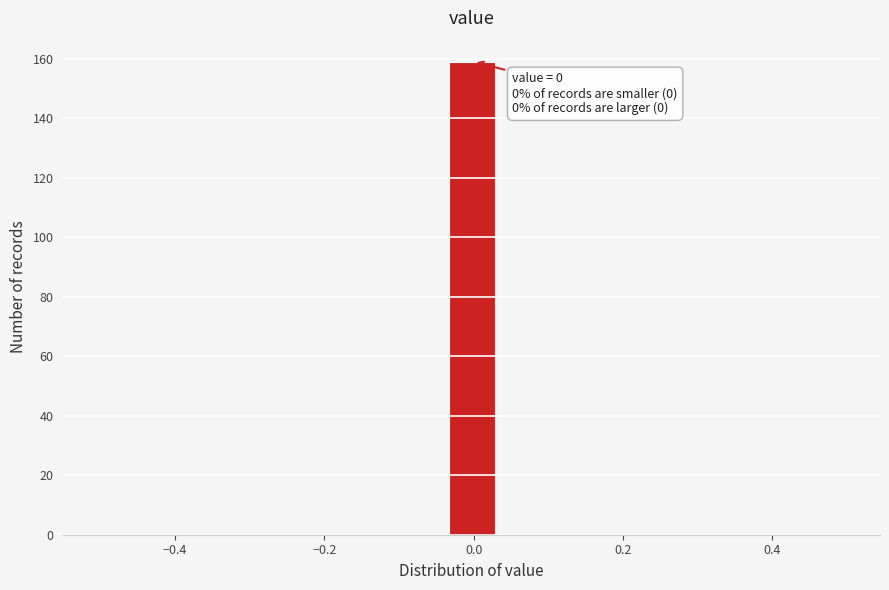

Read against the x-axis, roughly where is the centre of the tallest bar?

0.00